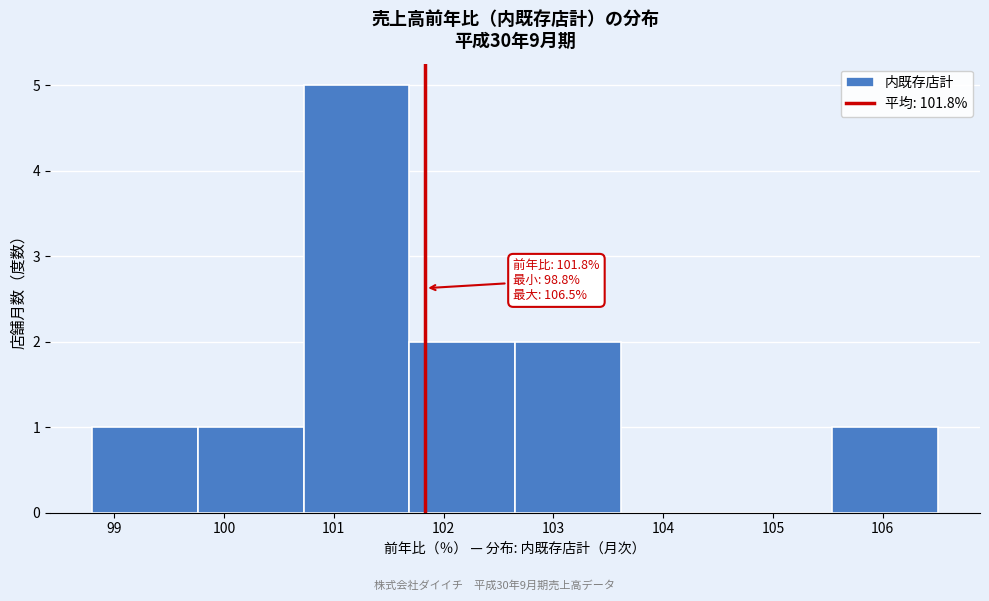

Which range on the x-axis has the tallest bar?

100.7 to 101.7